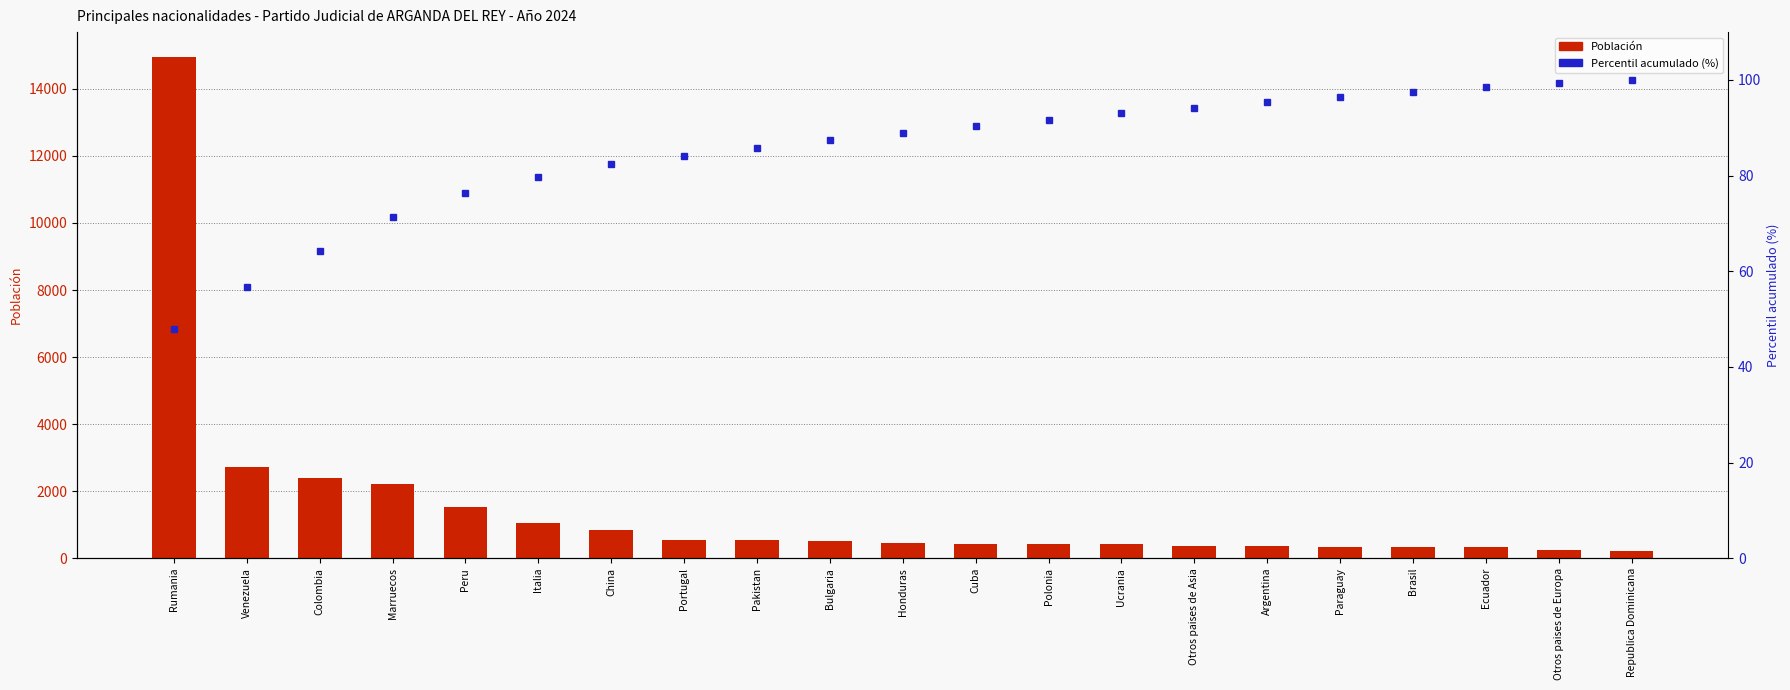

Rank the categories by Población value from lowest to highest.

Republica Dominicana, Otros paises de Europa, Ecuador, Brasil, Paraguay, Argentina, Otros paises de Asia, Ucrania, Polonia, Cuba, Honduras, Bulgaria, Portugal, Pakistan, China, Italia, Peru, Marruecos, Colombia, Venezuela, Rumania